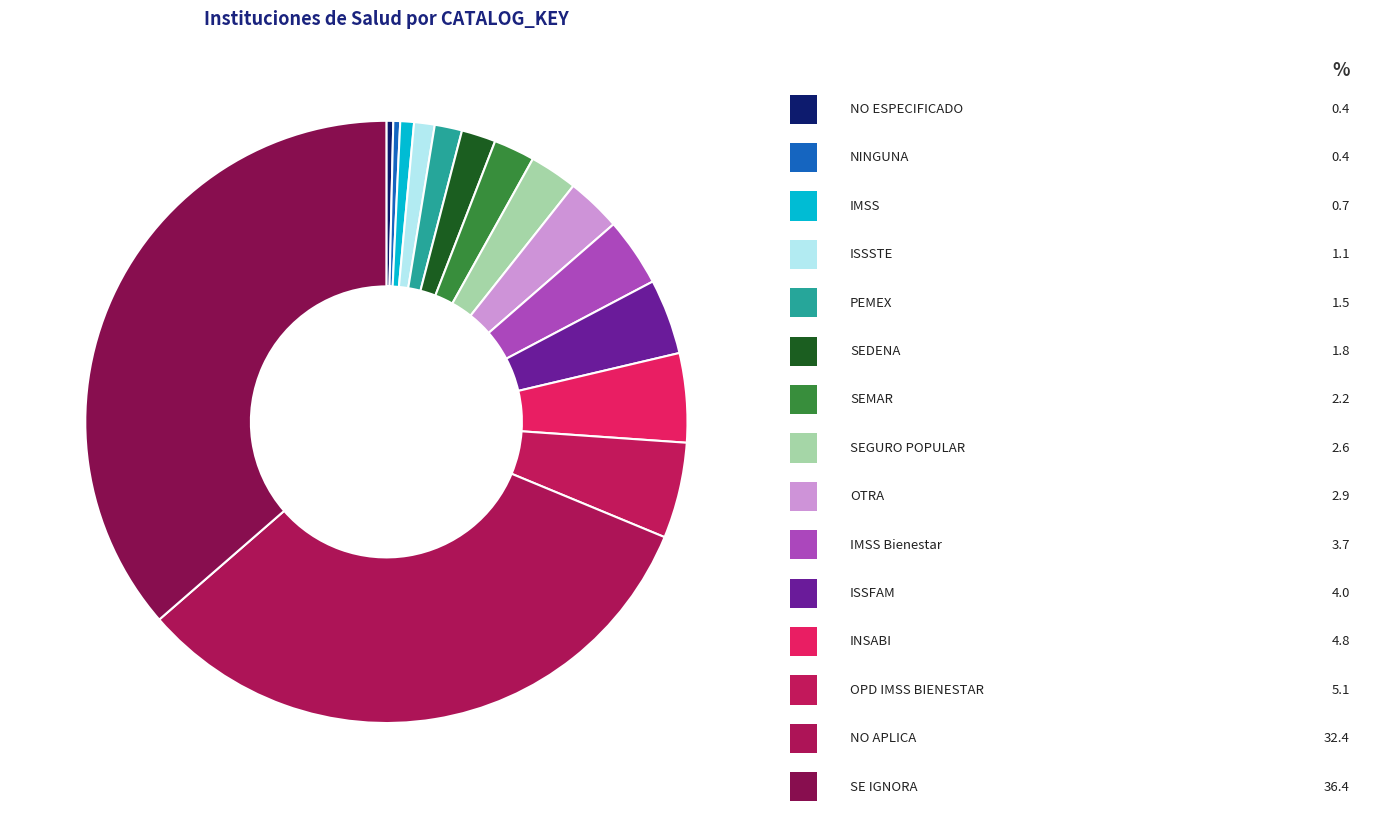

To the nearest percent, what is the average slice percentage?

7%